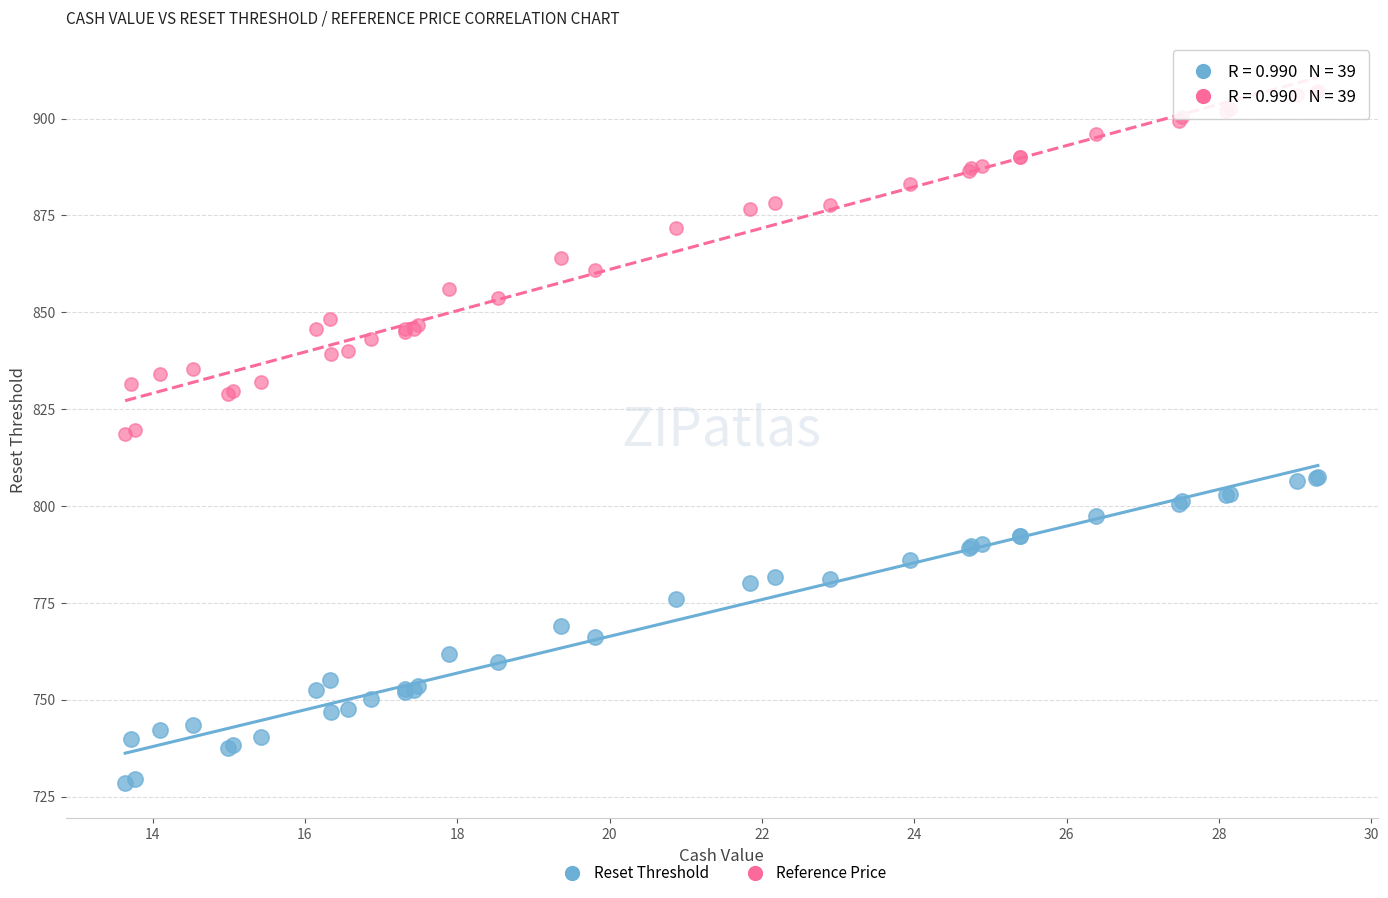

Which series has the widest spread of Y values?

Reference Price